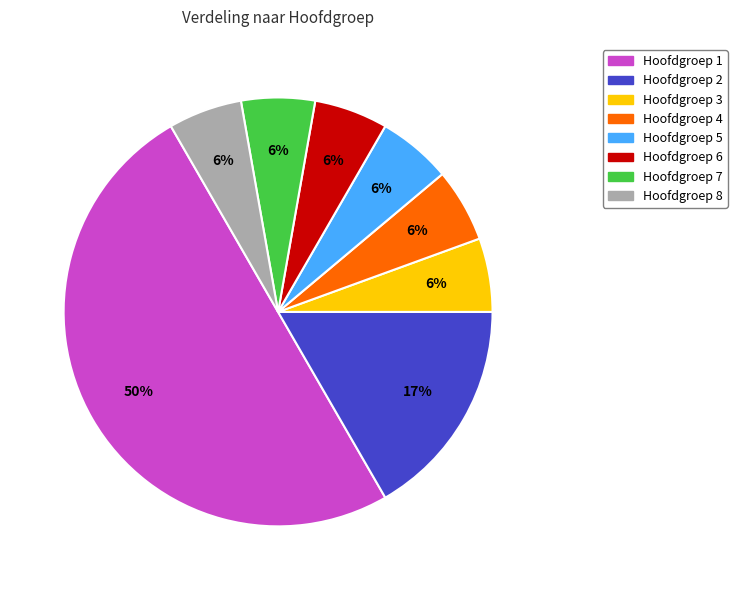

Between Hoofdgroep 2 and Hoofdgroep 6, which is larger?

Hoofdgroep 2